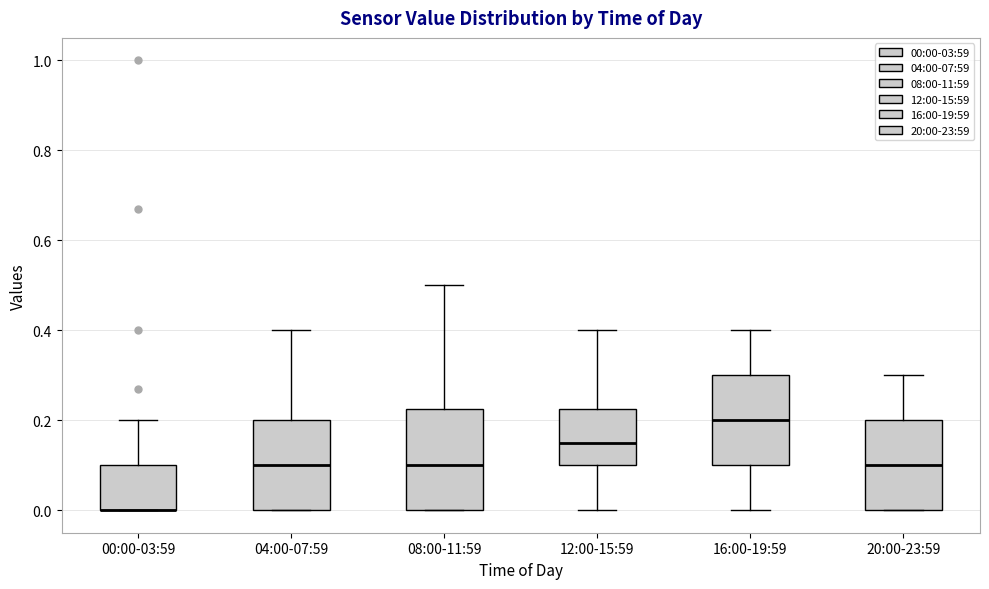

Where does the upper whisker of the box for 12:00-15:59 end on the y-axis? The values are not printed on the chart, so give them approximately, as read against the axis.

0.40